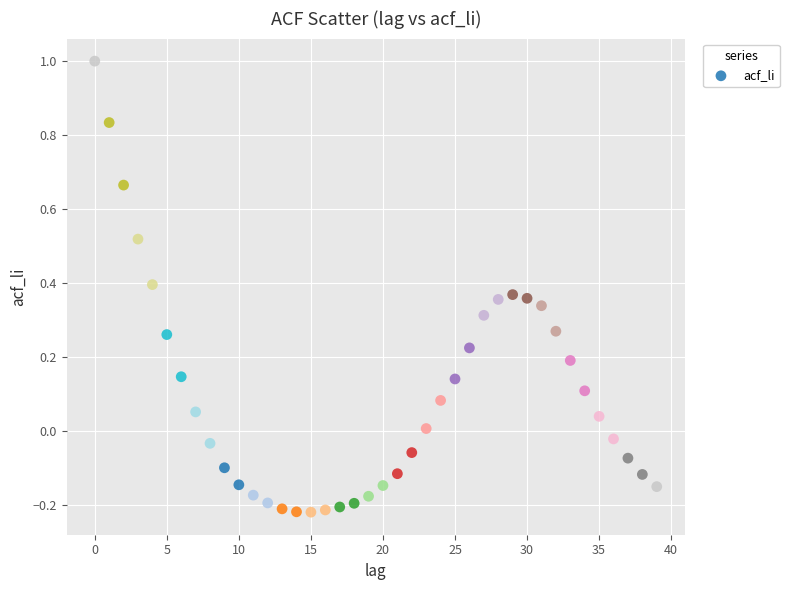

What is the range of X values (max minus min)?

39.0